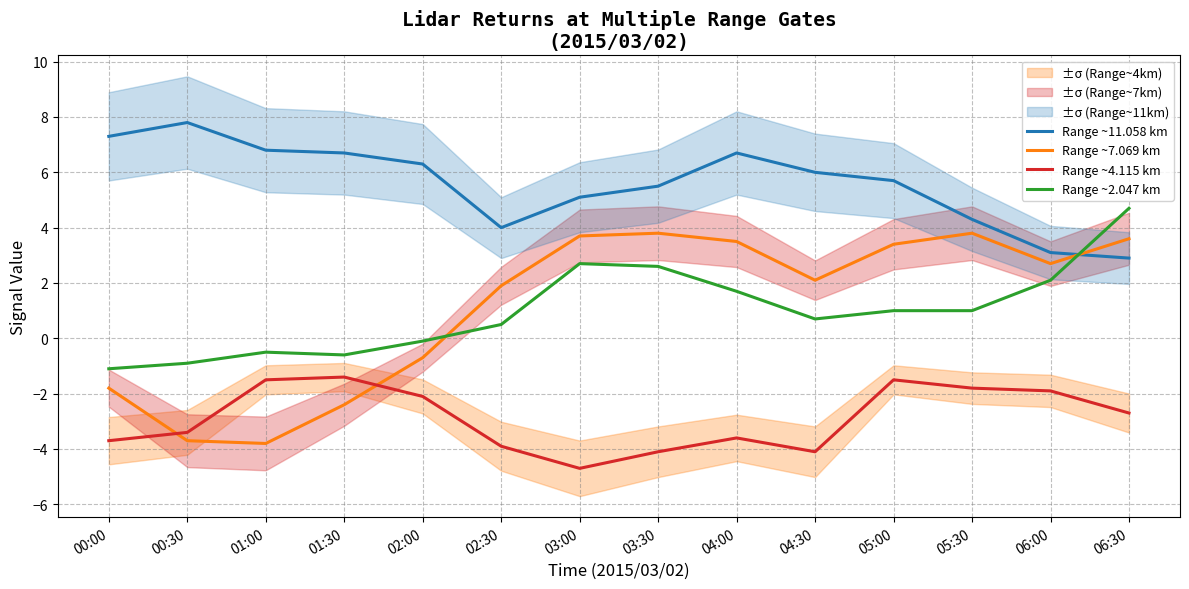

What is the spread (max minus min) of values at 04:30?

10.1